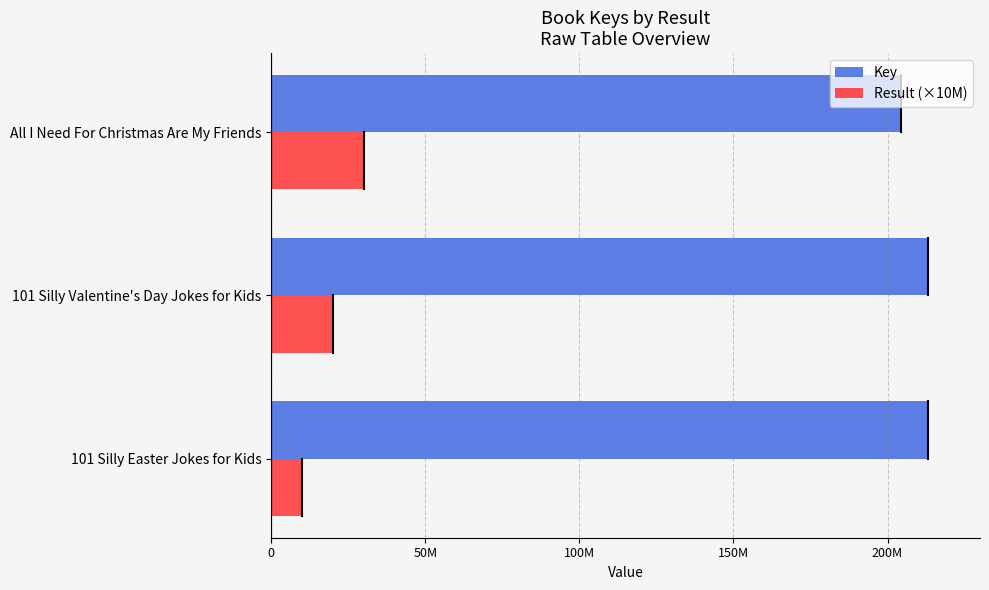

Which series has the widest spread of values?

Result (×10M)